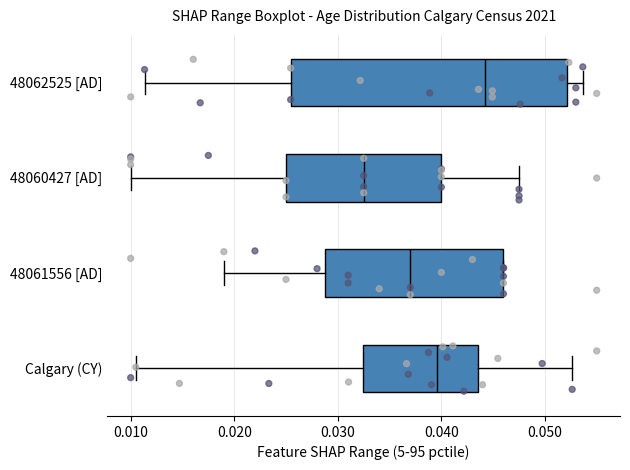

Where does the right whisker of the box for 48062525 [AD] end on the x-axis? The values are not printed on the chart, so give them approximately, as read against the axis.

0.054